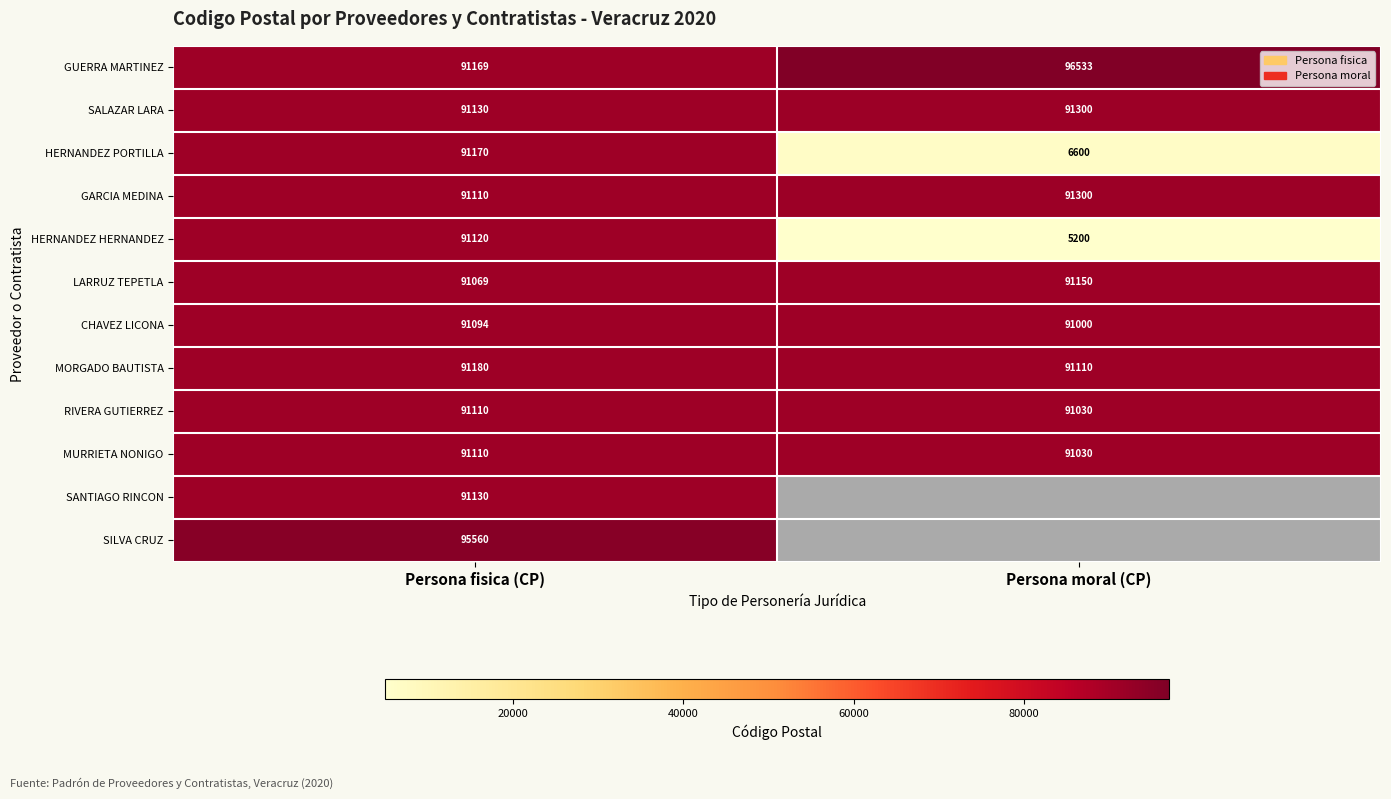

At which category is the sum across all series the highest?

Persona fisica (CP)